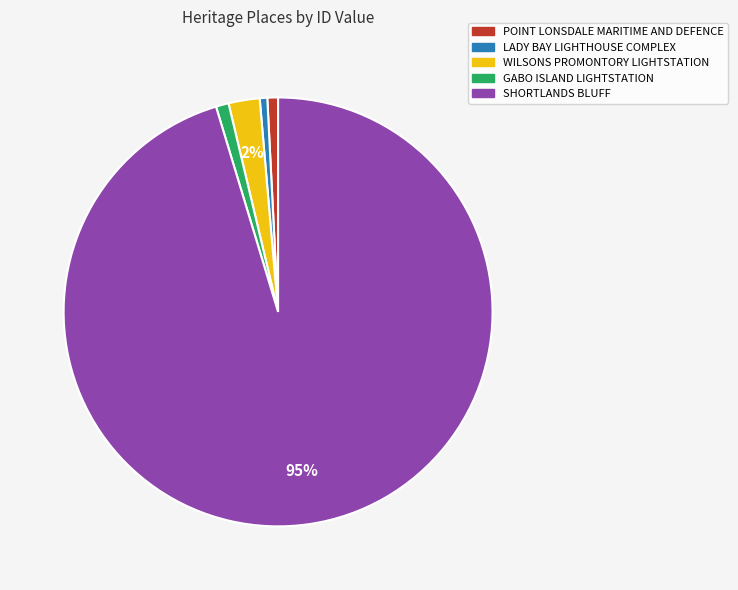

How many segments does this pie chart have?

5